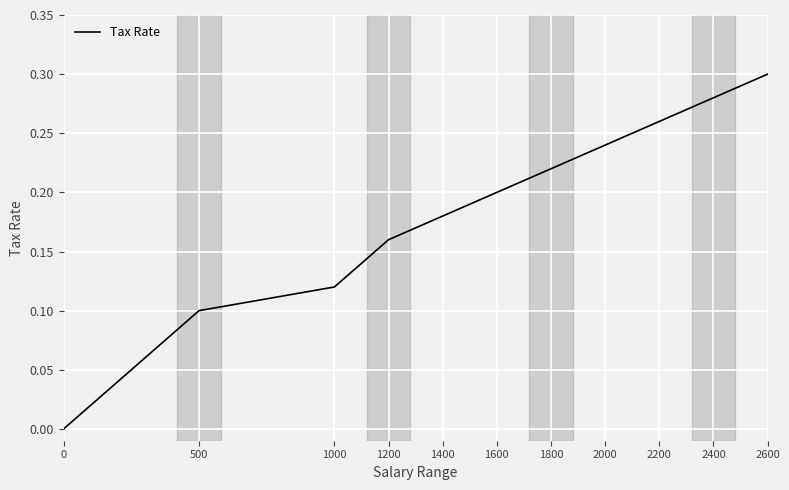

The chart shows a value of 0.2 at 1800. True or false?

True